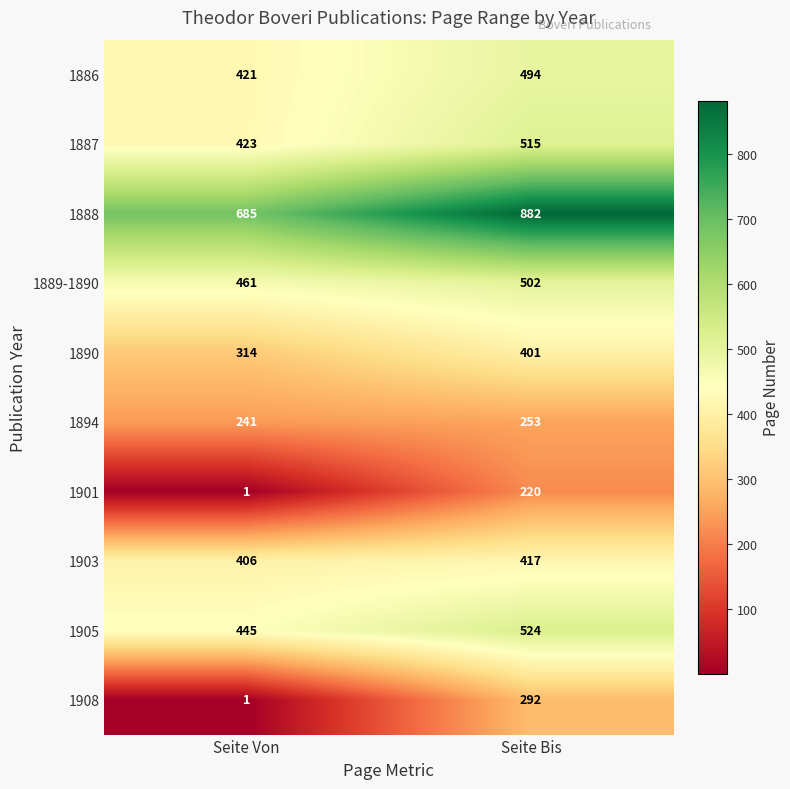

The 1889-1890 series shows 294 at Seite Von. True or false?

False